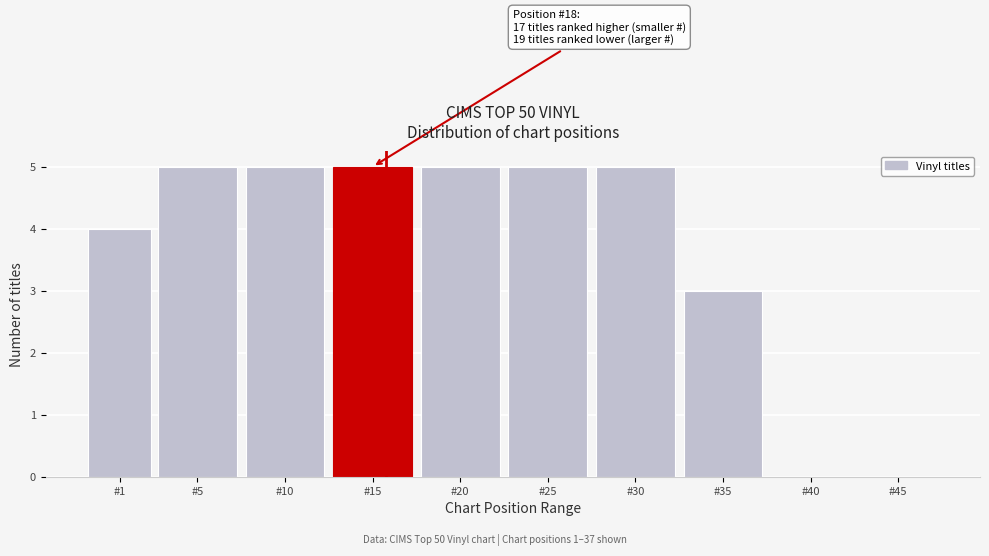

Reading left to right, what are all the values shown in this chart?

#1=4	#5=5	#10=5	#15=5	#20=5	#25=5	#30=5	#35=3	#40=0	#45=0